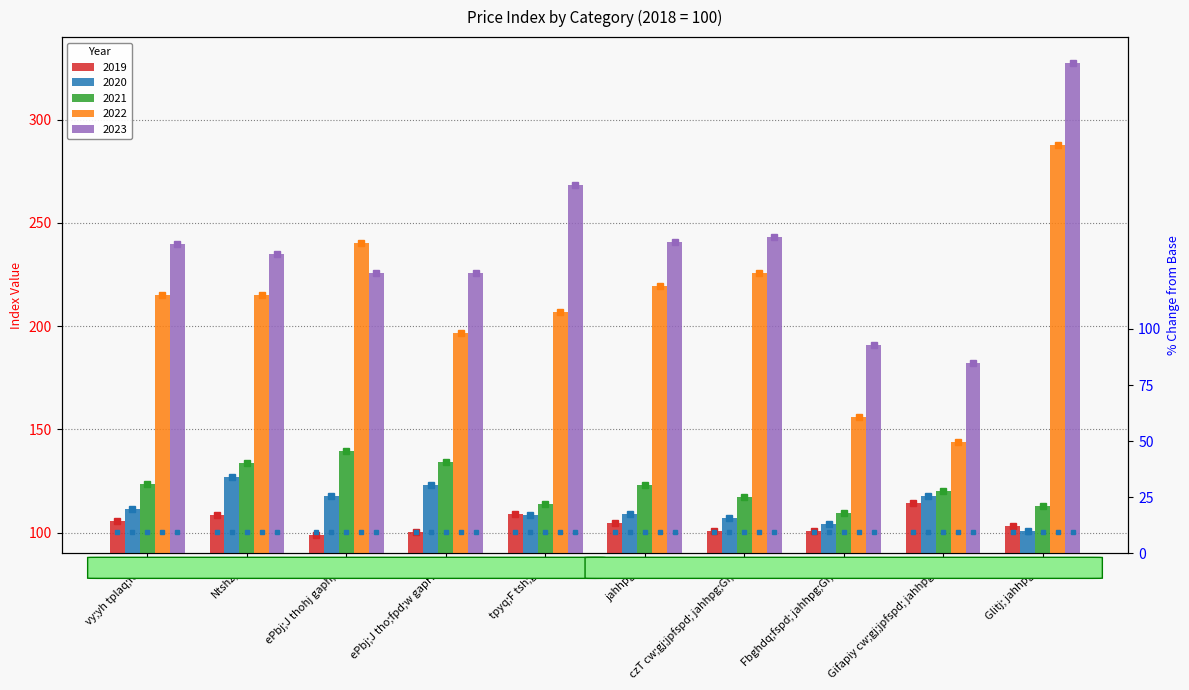

Is the value of 2021 at ePbj;J thohj gaph;fs; greater than the value of 2020 at Fbghdq;fspd; jahhpg;Gf;fs;?

Yes